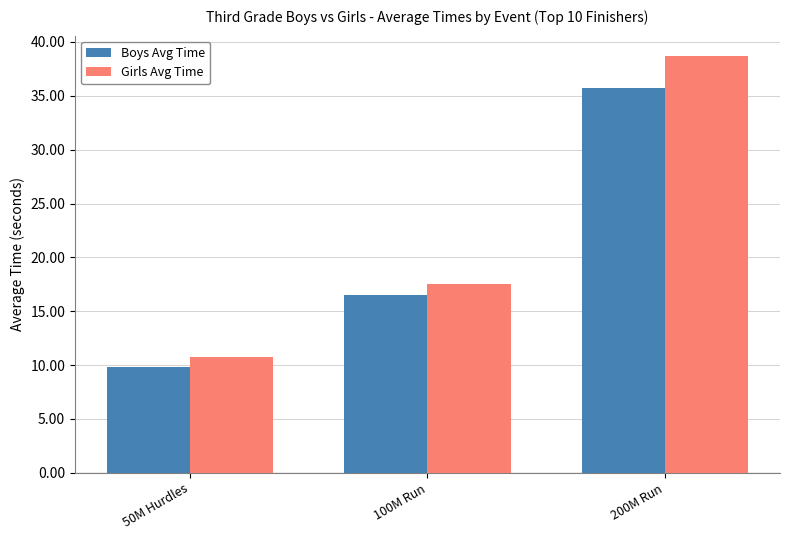

Which label corresponds to the largest value in the chart?

200M Run